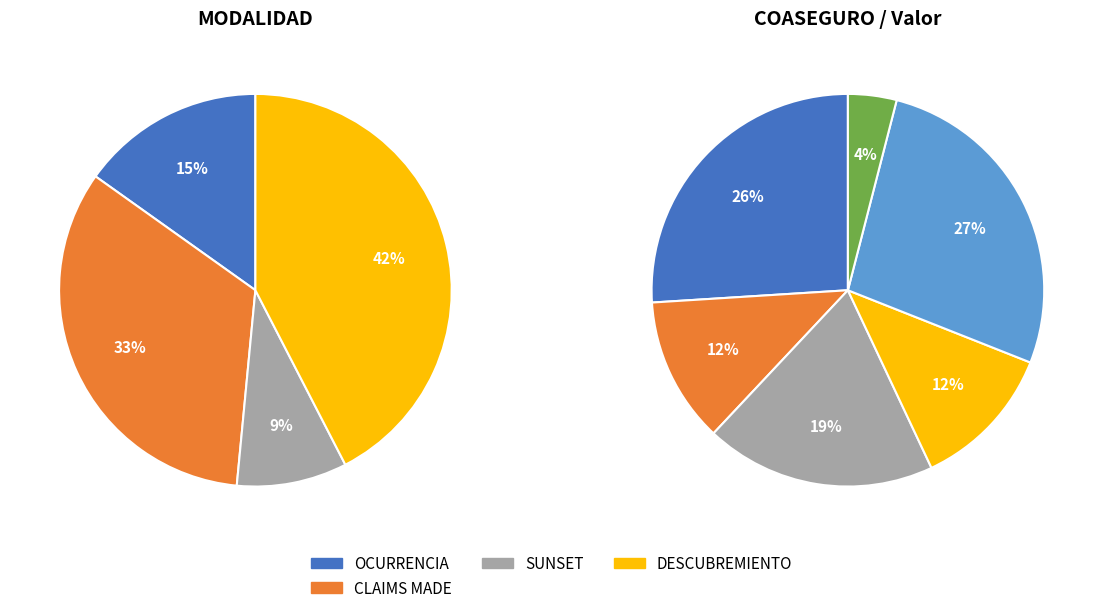

Which category has the smallest portion of the pie?

SUNSET